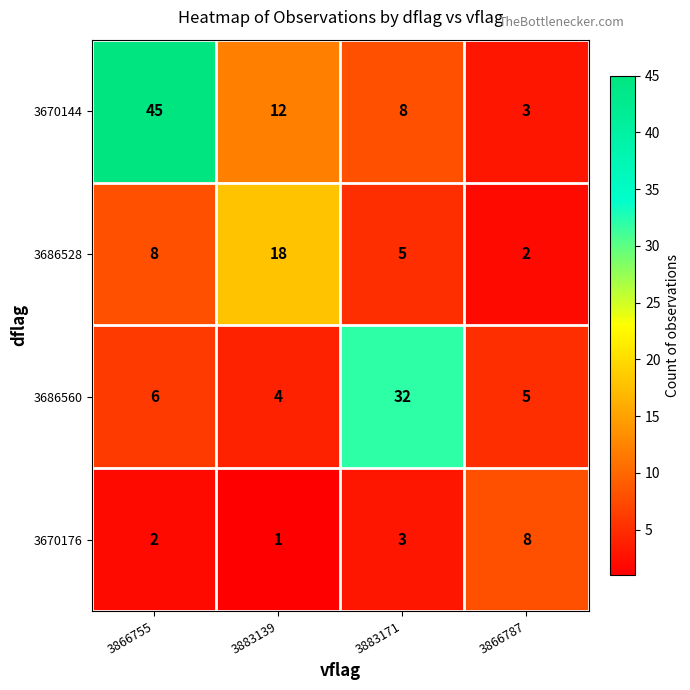

Reading right to left, extract all data points from this chart.

3670144: 3866787=3	3883171=8	3883139=12	3866755=45
3686528: 3866787=2	3883171=5	3883139=18	3866755=8
3686560: 3866787=5	3883171=32	3883139=4	3866755=6
3670176: 3866787=8	3883171=3	3883139=1	3866755=2